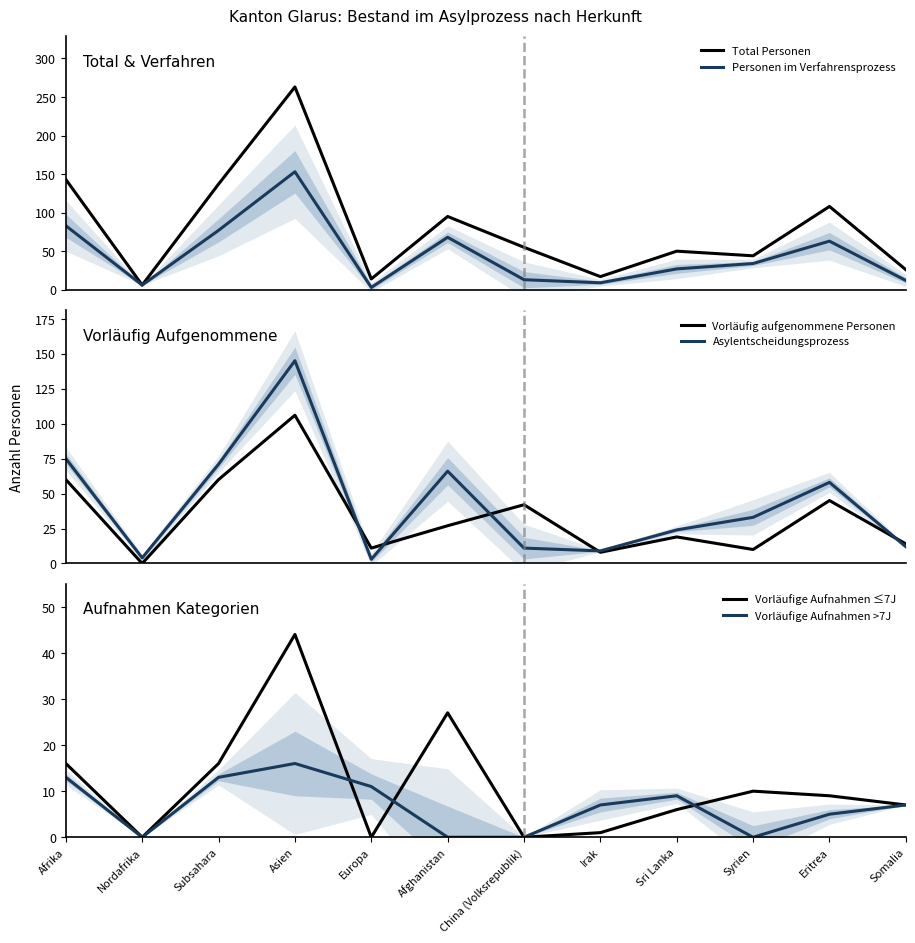

Rank the series by their maximum value, from lowest to highest.

Vorläufige Aufnahmen >7J, Vorläufige Aufnahmen ≤7J, Vorläufig aufgenommene Personen, Asylentscheidungsprozess, Personen im Verfahrensprozess, Total Personen